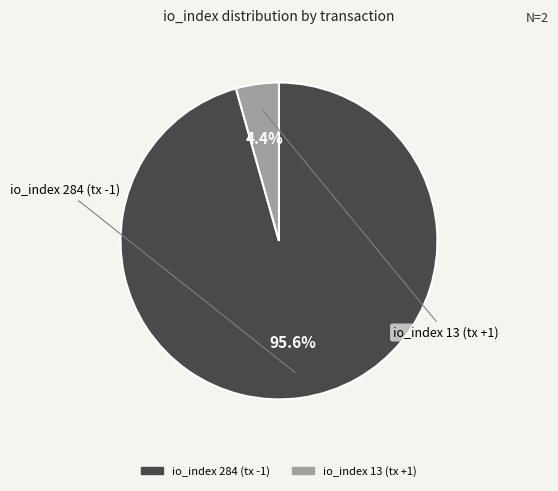

To the nearest percent, what portion does io_index 13 (tx +1) represent?

4%